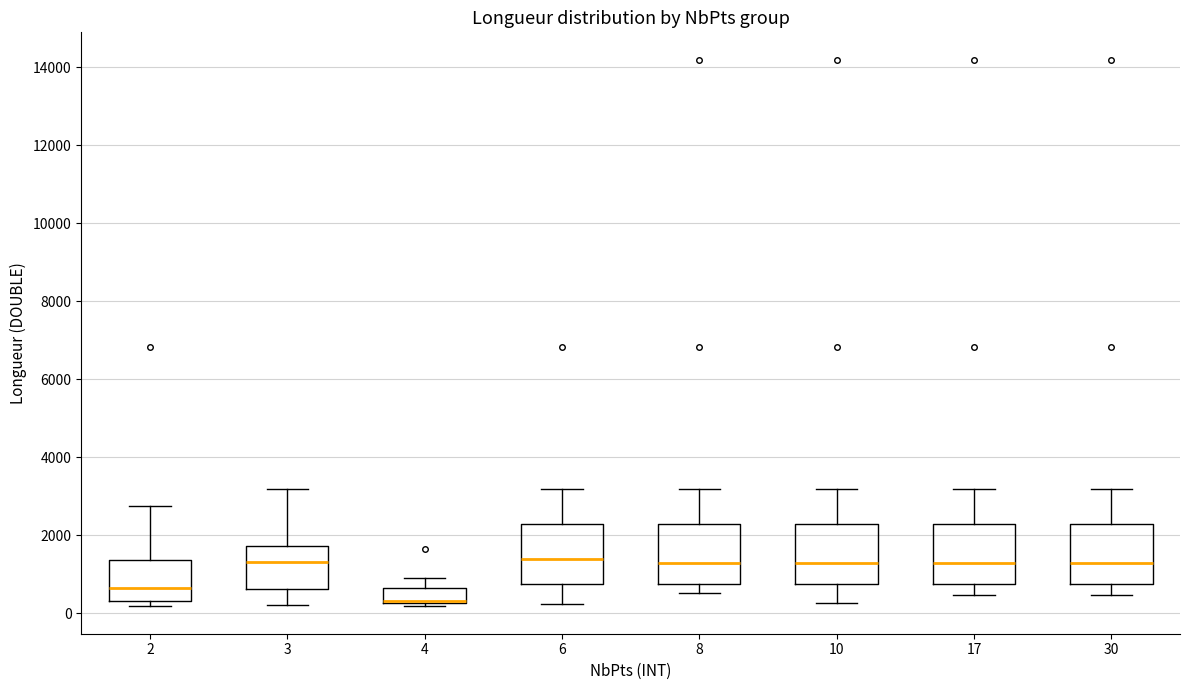

Which box's median line is the lowest?

4